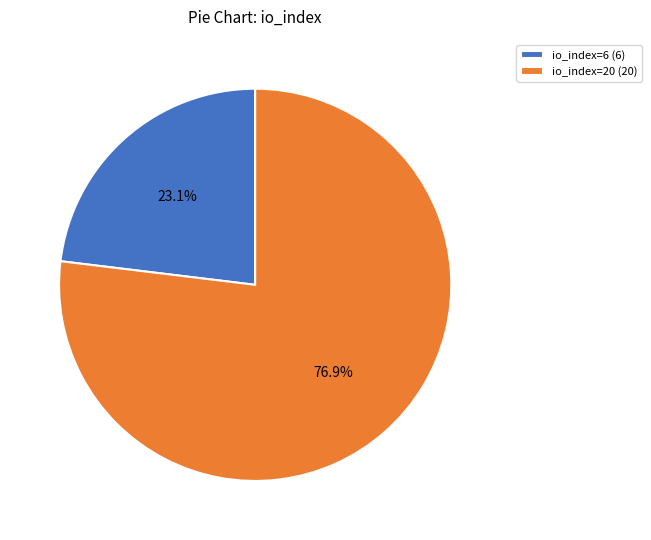

The io_index=6 slice represents 23% of the pie. True or false?

True